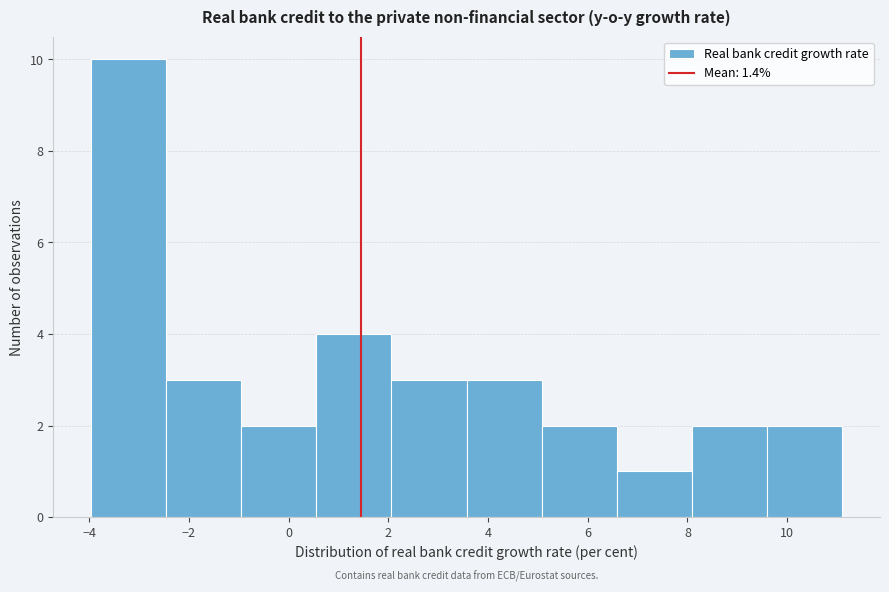

Reading left to right, list every bar in this chart as the range it spans on the x-axis followed by its height. Neither the bar edges nor the heights are printed on the chart, so give them approximately, as read against the axes.

-4.0 to -2.4: 10
-2.4 to -1.0: 3
-1.0 to 0.6: 2
0.6 to 2.0: 4
2.0 to 3.6: 3
3.6 to 5.0: 3
5.0 to 6.6: 2
6.6 to 8.0: 1
8.0 to 9.6: 2
9.6 to 11.2: 2